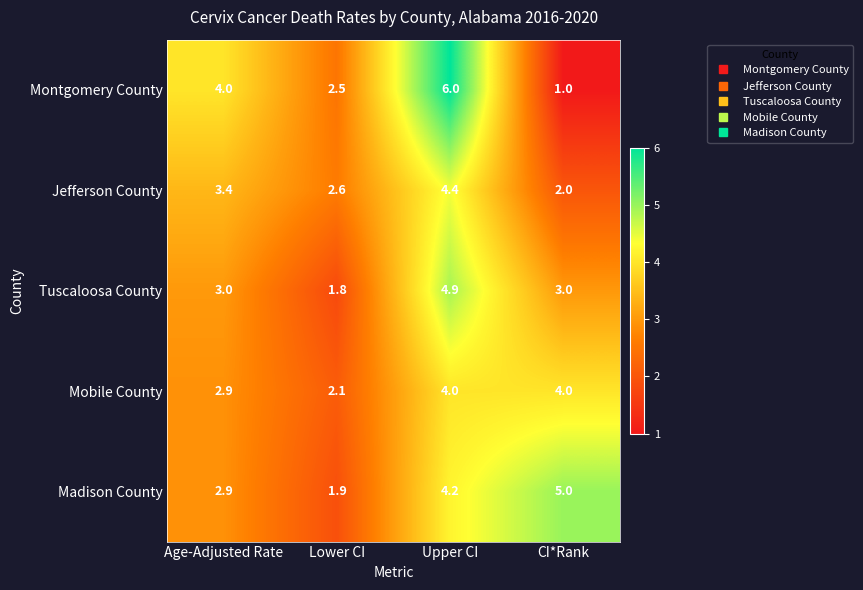

The value of Madison County at Age-Adjusted Rate is 2.9. True or false?

True